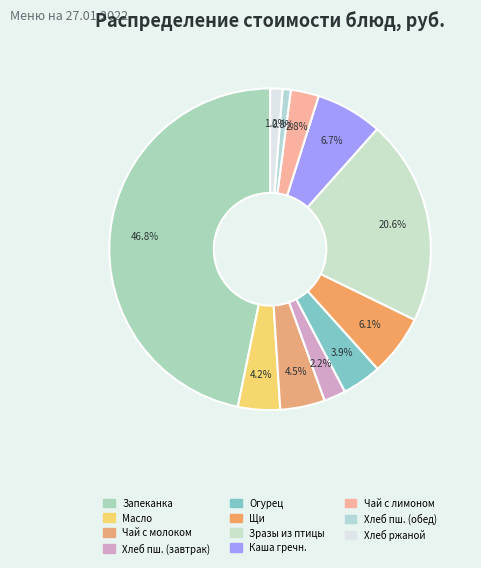

Which category has the biggest portion of the pie?

Запеканка творожная со сметаной